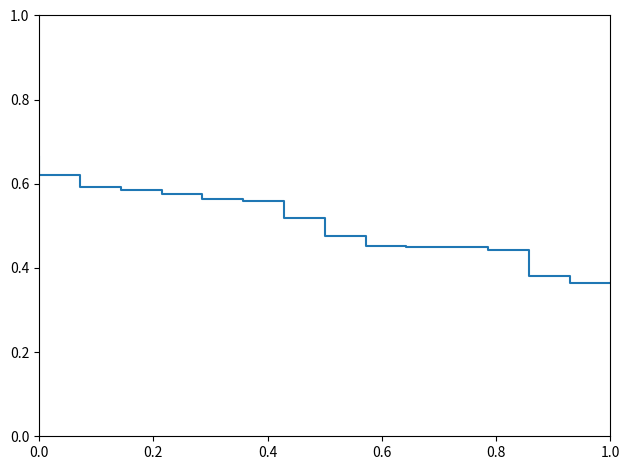

What is the label of the 4th point from the left?

0.6